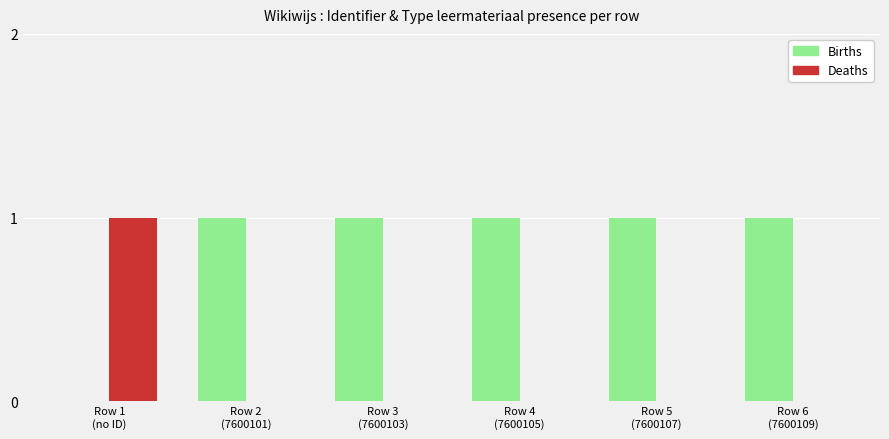

Which series has the largest total across all categories?

Births